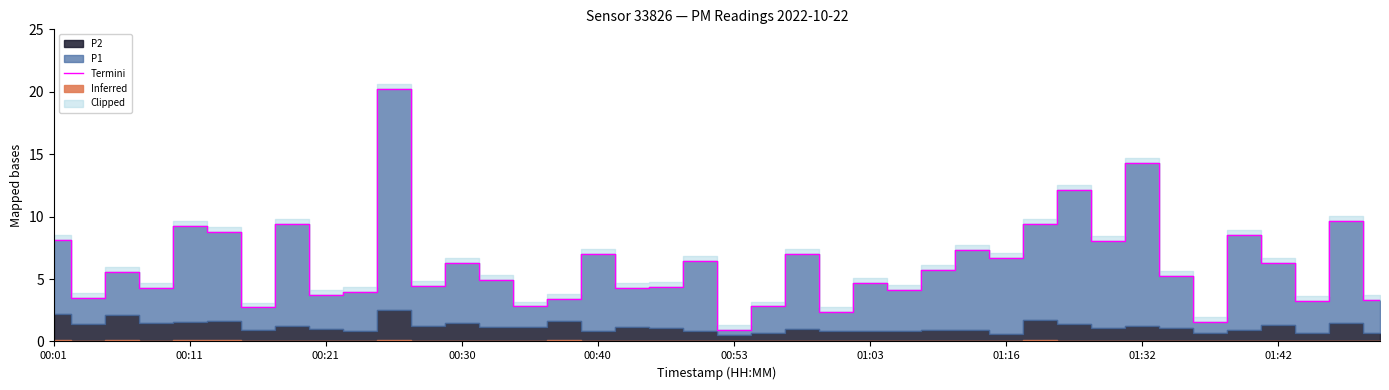

What is the highest value of the Termini series?

20.2